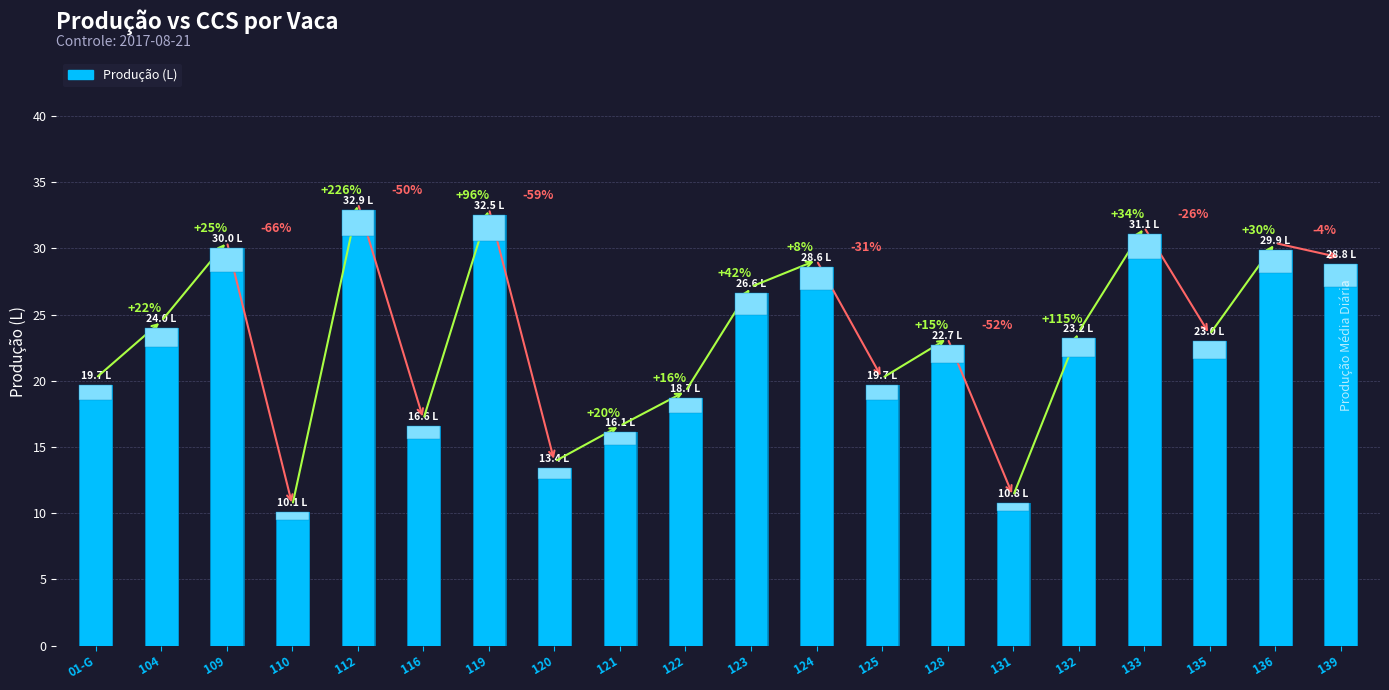

Reading left to right, transcribe all the data shown in this chart.

19.7	24.0	30.0	10.1	32.9	16.6	32.5	13.4	16.1	18.7	26.6	28.6	19.7	22.7	10.8	23.2	31.1	23.0	29.9	28.8